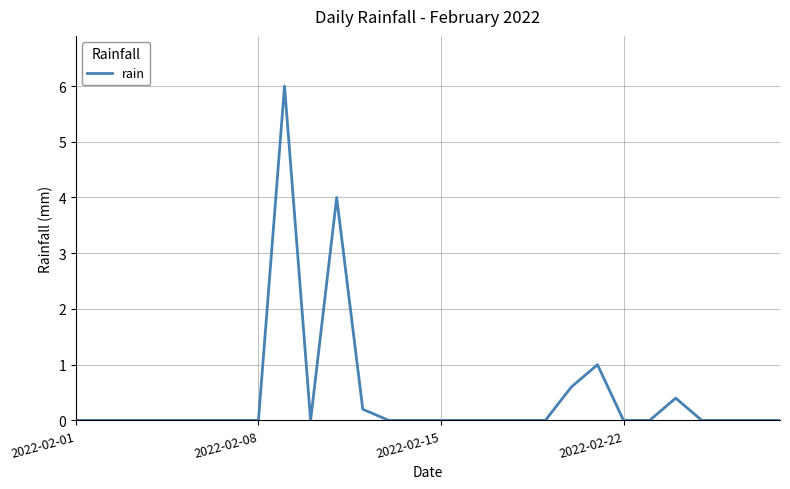

What is the difference between the maximum and minimum values?

6.0